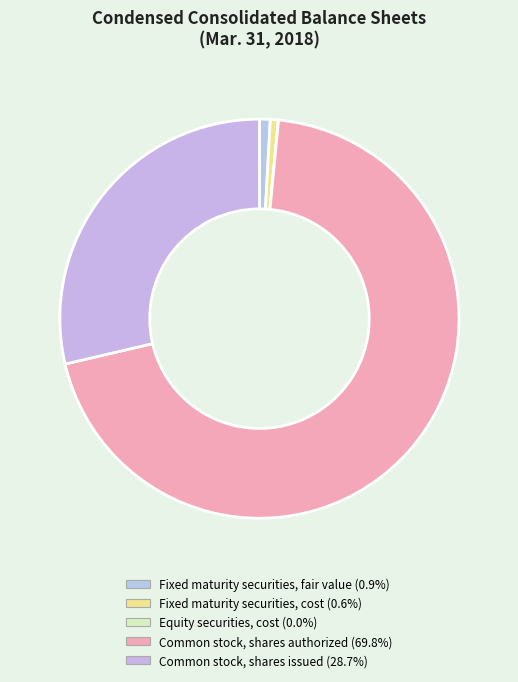

The Equity securities, cost slice represents 0% of the pie. True or false?

True